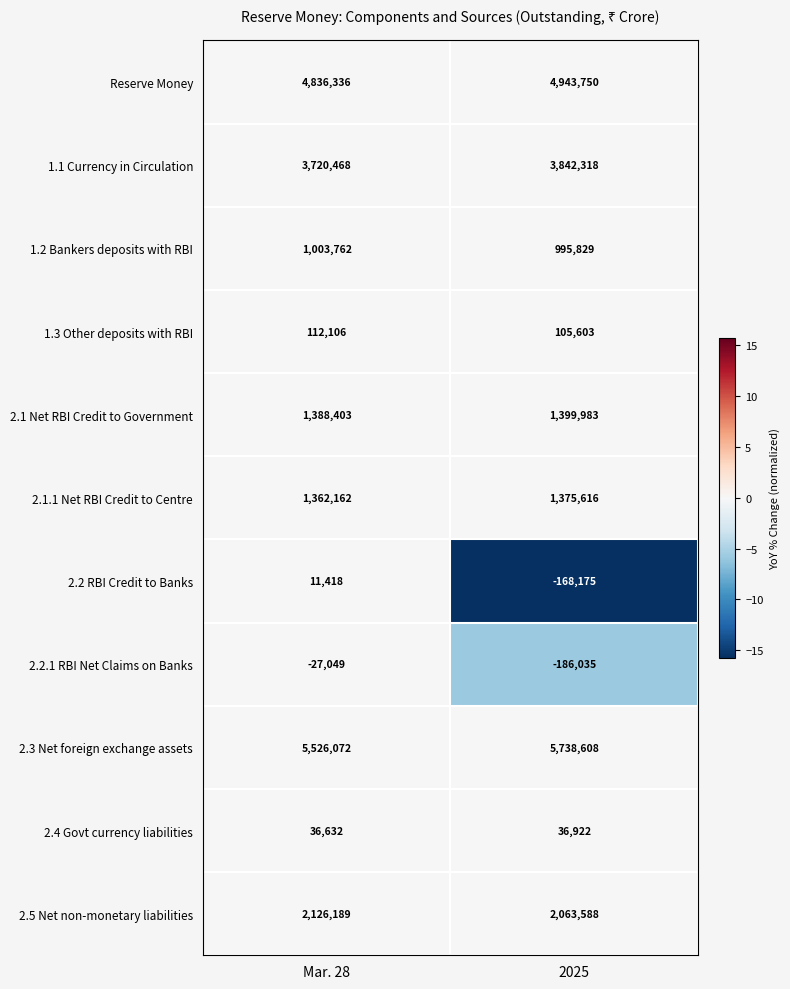

Where is 2.5 Net non-monetary liabilities nearest to the value 2094888?

2025